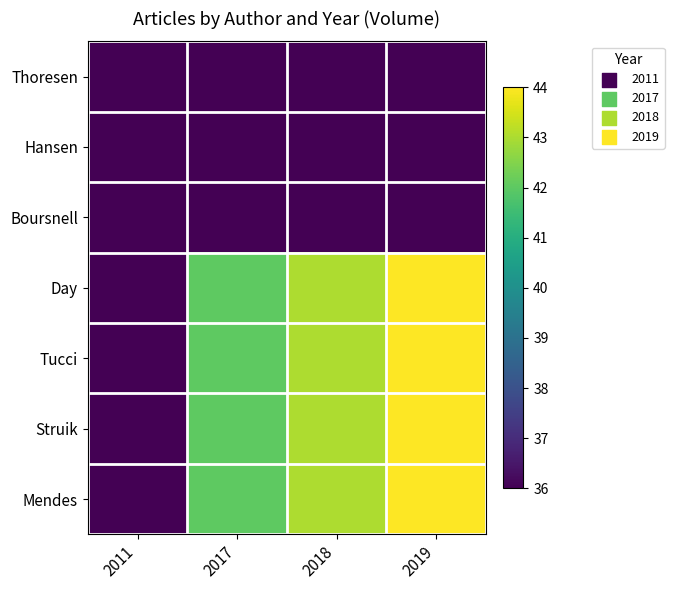

Which category has the highest value across all series?

2019